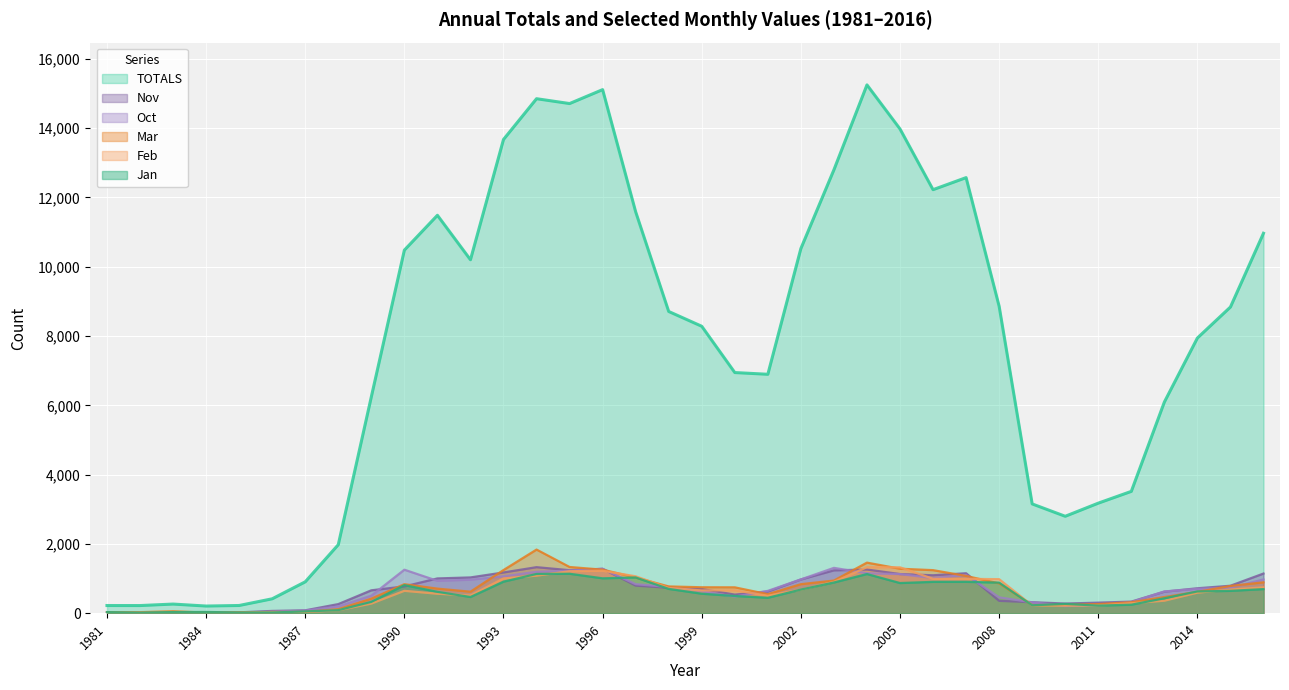

In Mar, how many points are higher than both neighbors (excluding endpoints)?

5